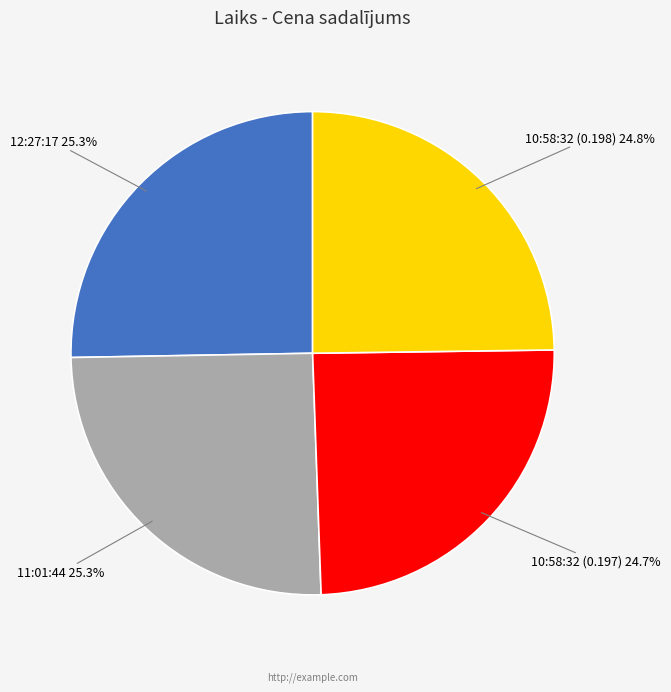

Does any single category account for the majority?

No